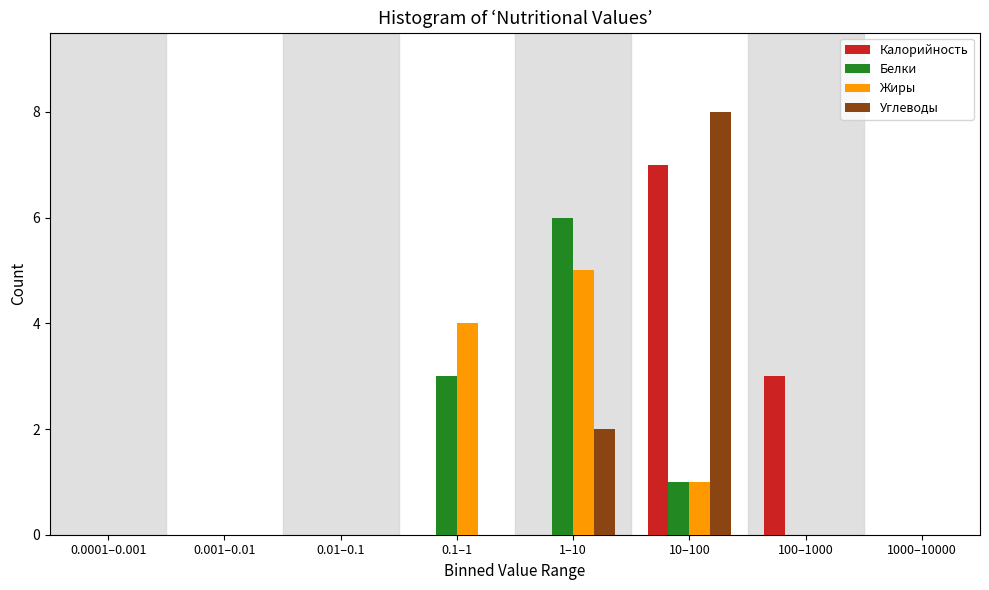

At which category does the chart reach its peak across all series?

10–100